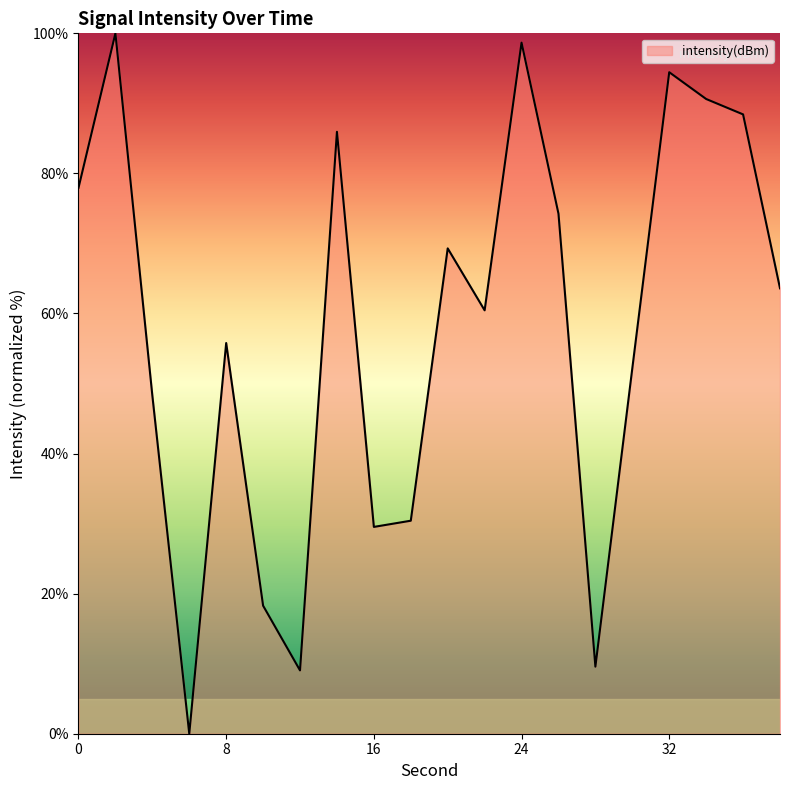

What is the difference between the maximum and minimum values?

100.0